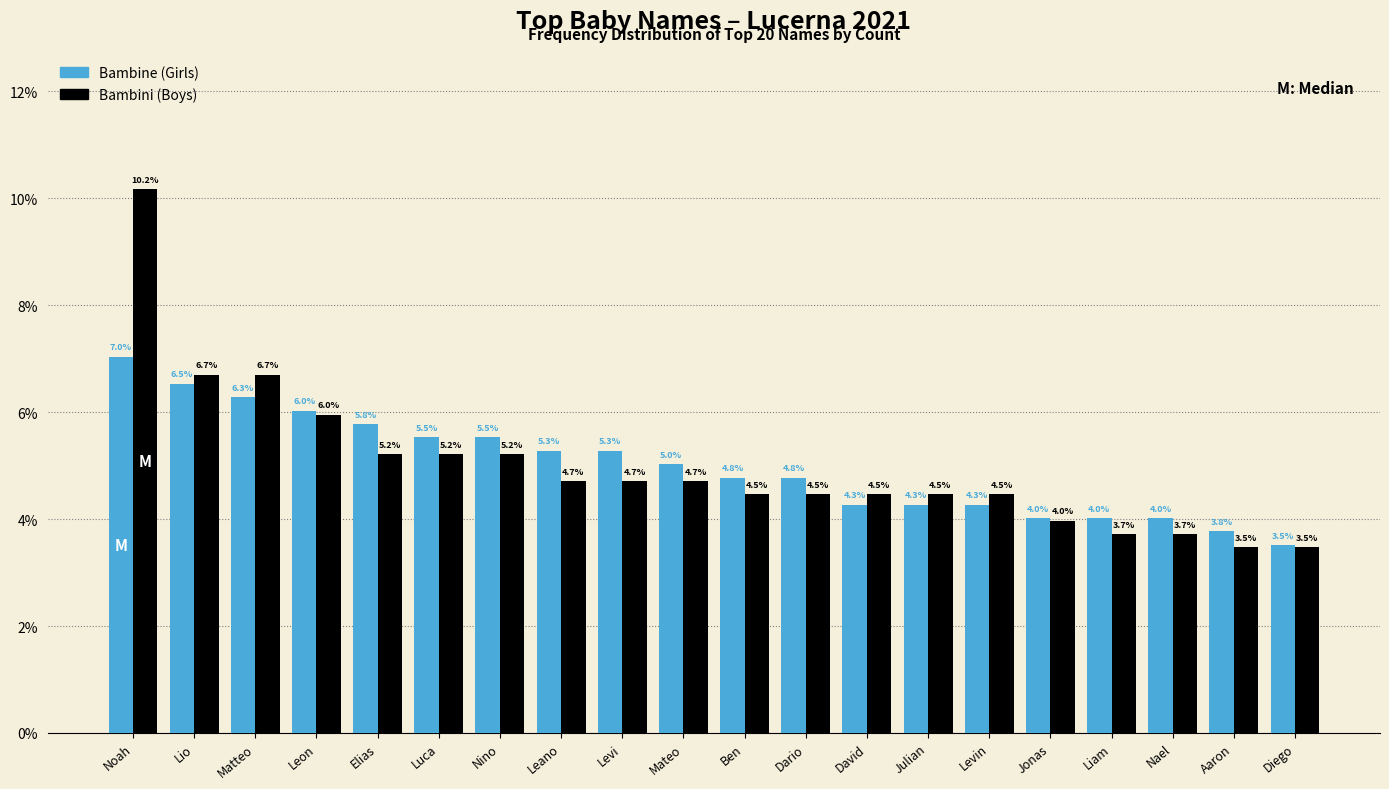

Reading left to right, what are all the values shown in this chart?

Bambine (Girls): Noah=7.0	Lio=6.5	Matteo=6.3	Leon=6.0	Elias=5.8	Luca=5.5	Nino=5.5	Leano=5.3	Levi=5.3	Mateo=5.0	Ben=4.8	Dario=4.8	David=4.3	Julian=4.3	Levin=4.3	Jonas=4.0	Liam=4.0	Nael=4.0	Aaron=3.8	Diego=3.5
Bambini (Boys): Noah=10.2	Lio=6.7	Matteo=6.7	Leon=6.0	Elias=5.2	Luca=5.2	Nino=5.2	Leano=4.7	Levi=4.7	Mateo=4.7	Ben=4.5	Dario=4.5	David=4.5	Julian=4.5	Levin=4.5	Jonas=4.0	Liam=3.7	Nael=3.7	Aaron=3.5	Diego=3.5